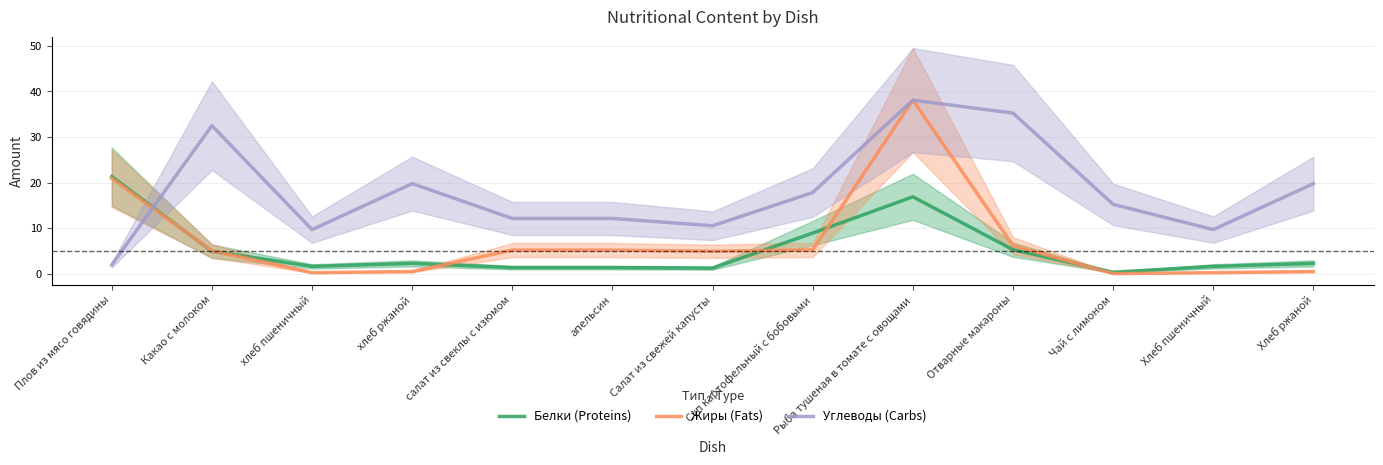

Where is the first local minimum for Жиры (Fats)?

хлеб пшеничный